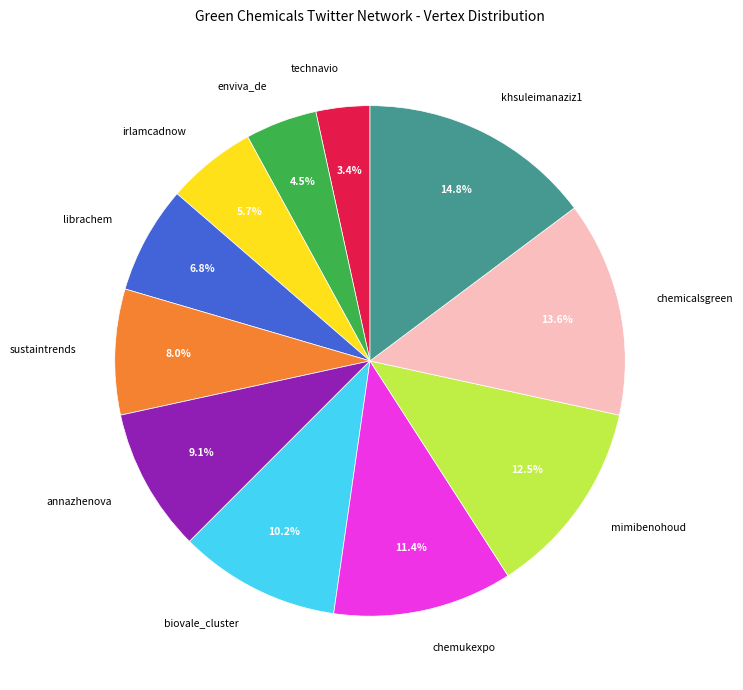

The khsuleimanaziz1 slice represents 15% of the pie. True or false?

True